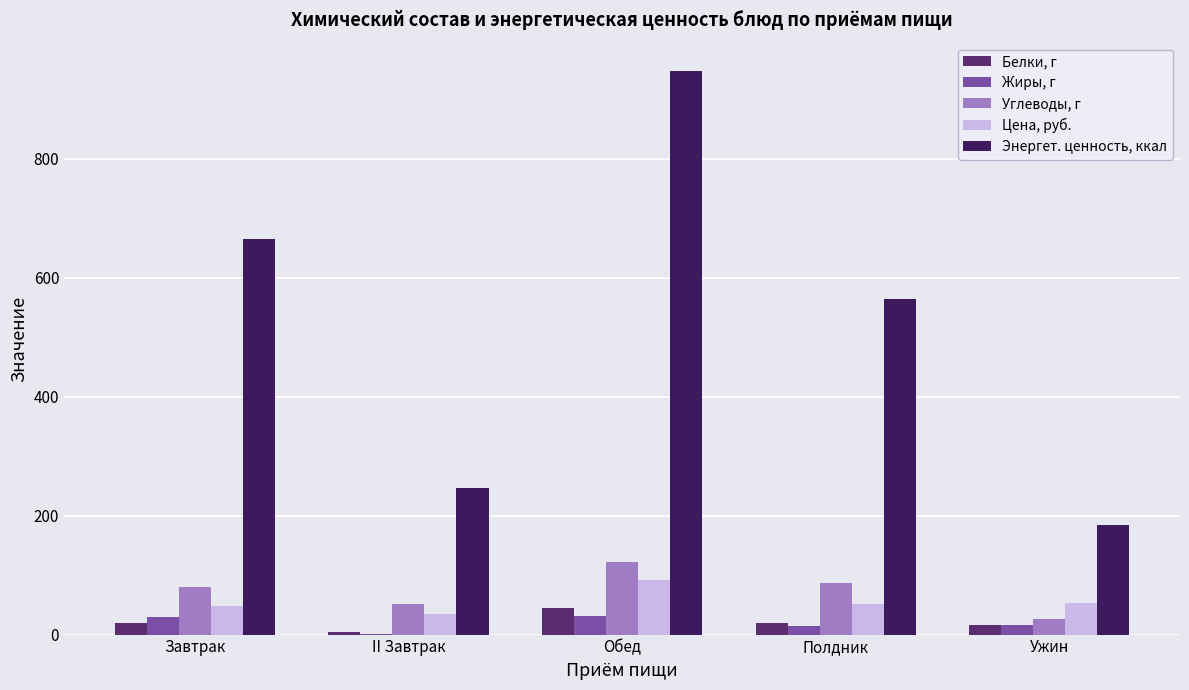

Count the number of categories in the chart.

5